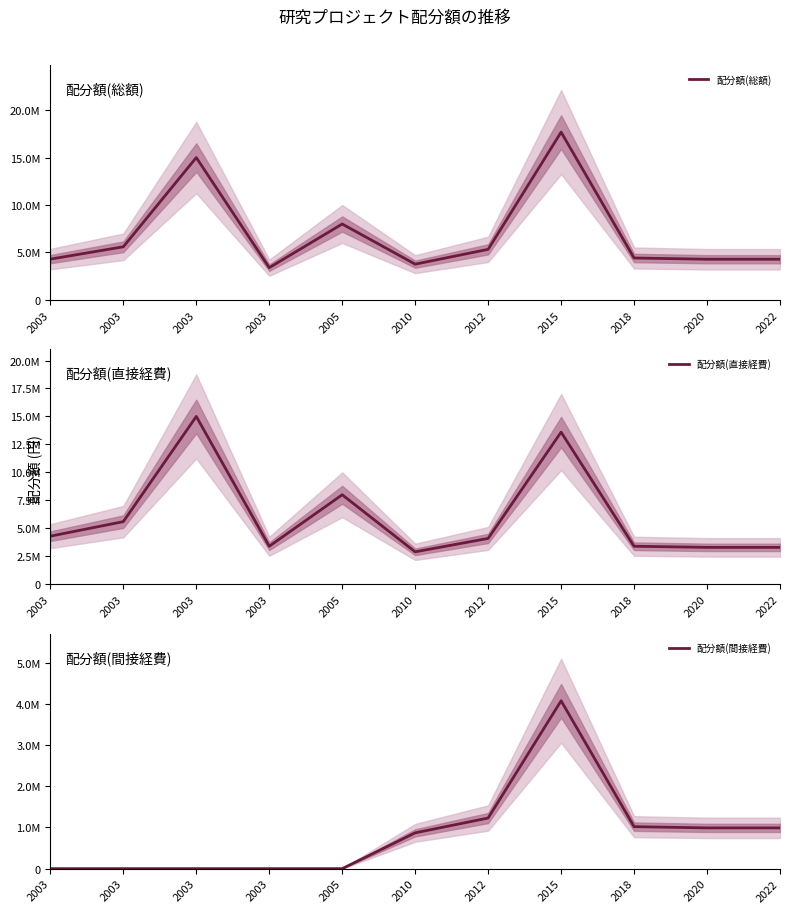

The 配分額(直接経費) series shows 5833909 at 2003. True or false?

False